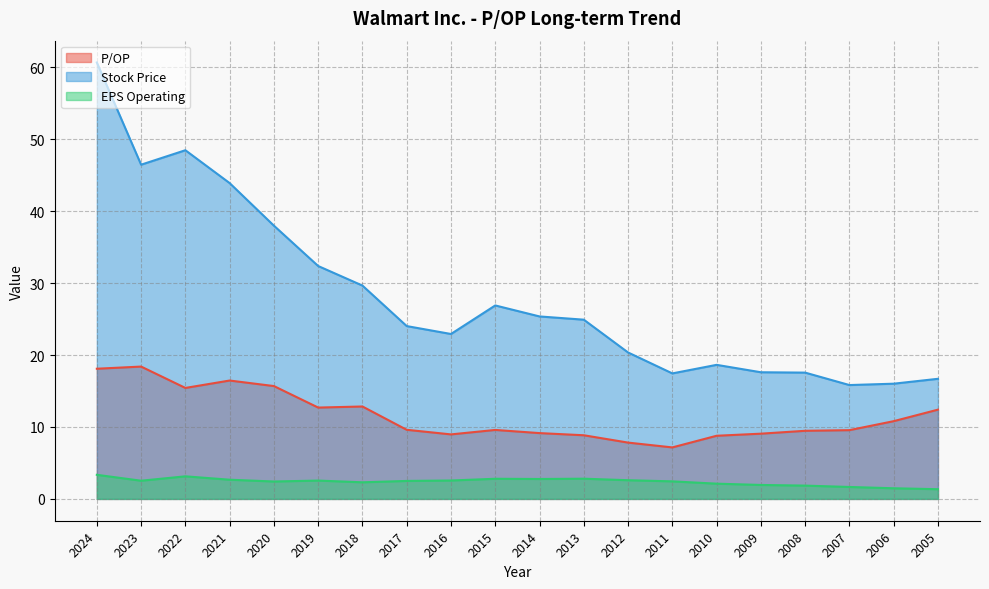

What is the difference between the Stock Price values at 2014 and 2015?

1.5